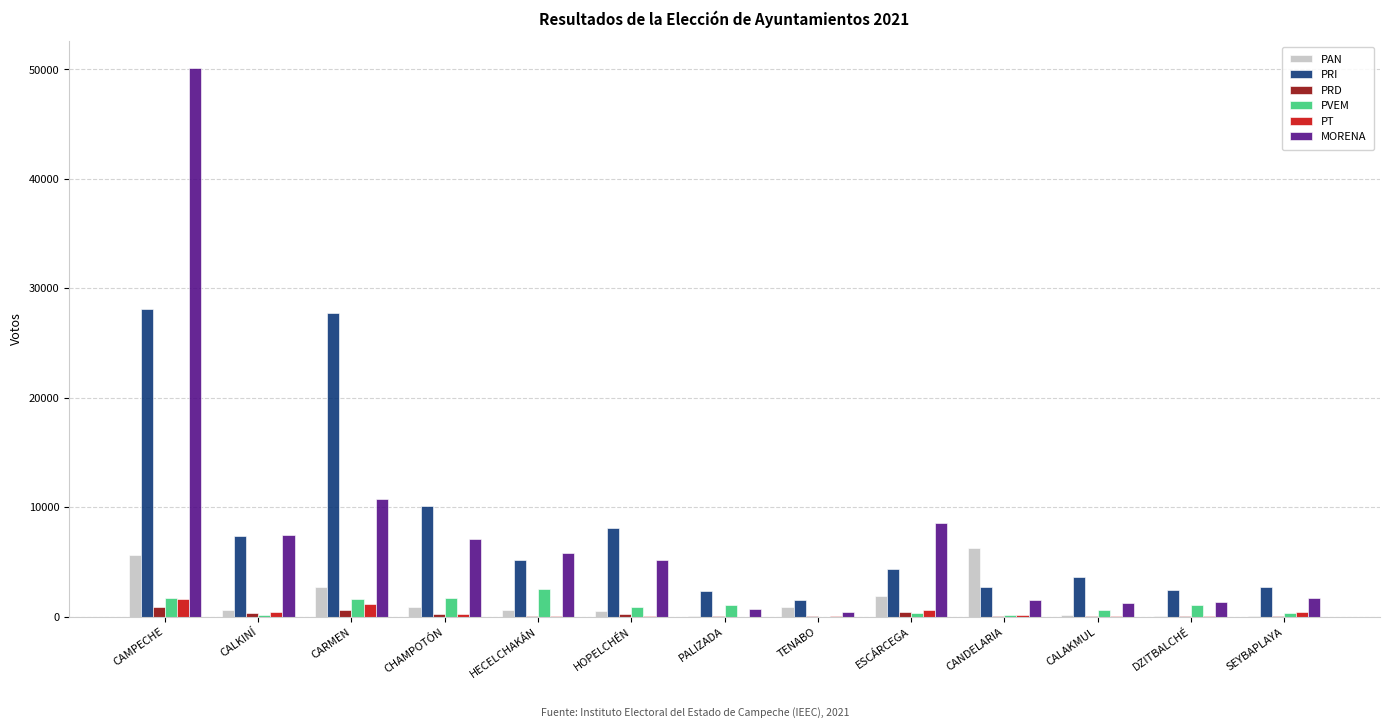

At which label does MORENA reach its peak?

CAMPECHE